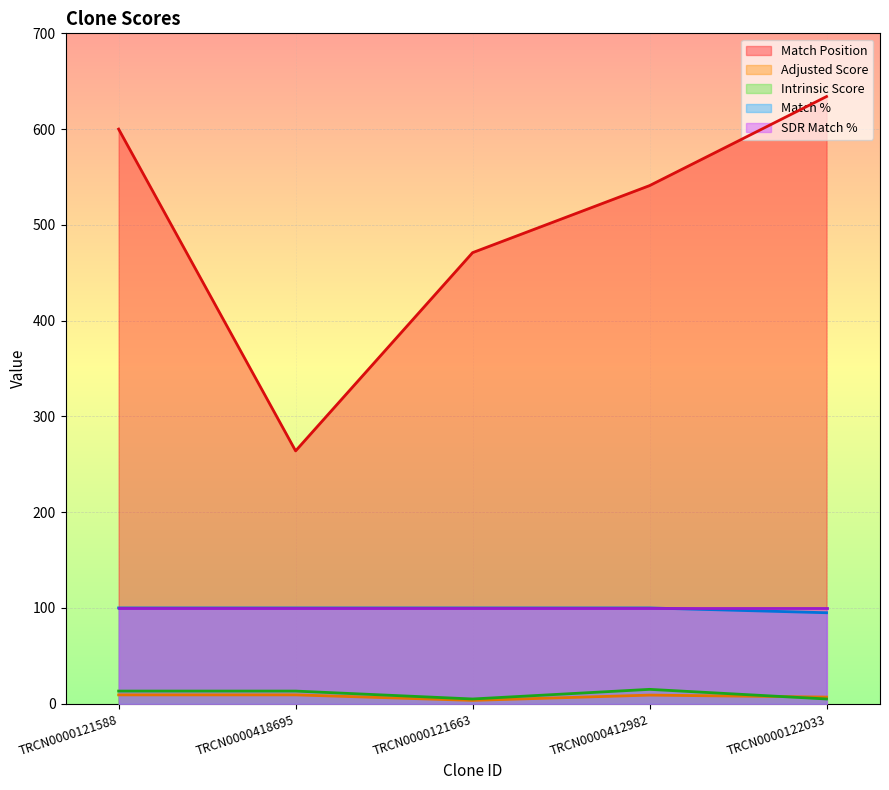

What is the maximum value shown in the chart?

634.0